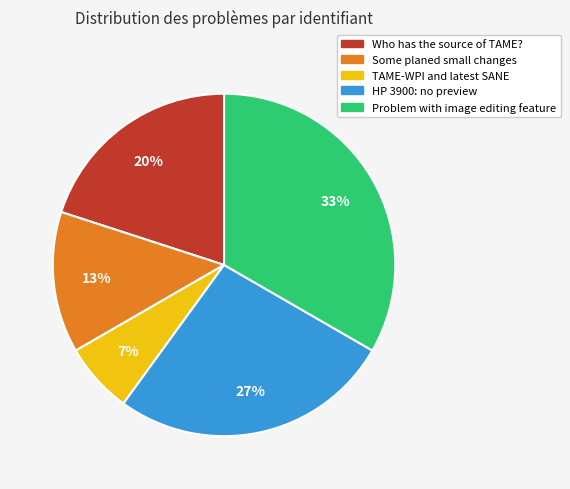

What is the smallest slice in the pie chart?

TAME-WPI and latest SANE